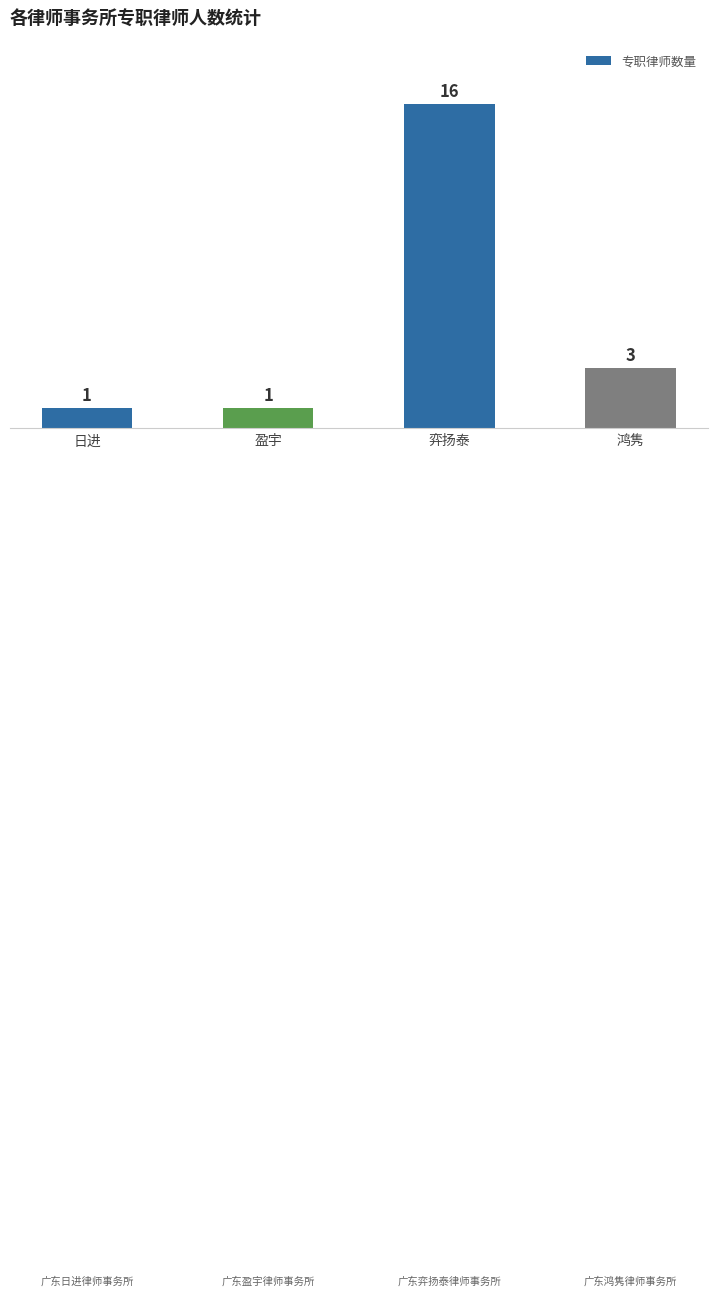

What is the greatest value displayed?

16